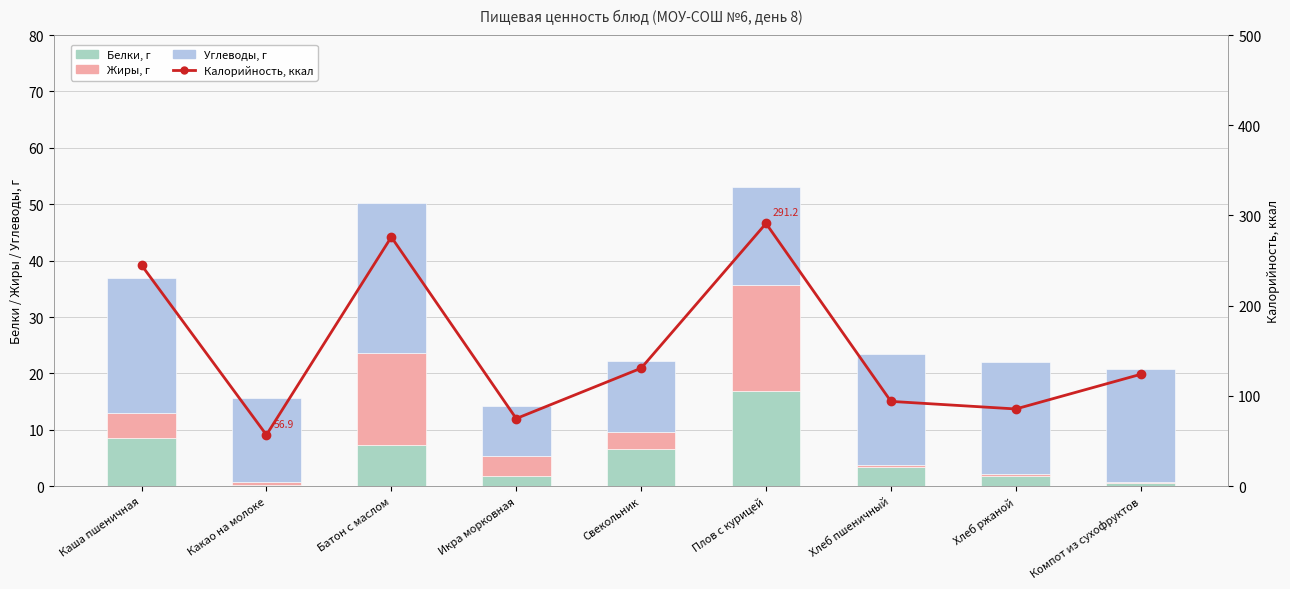

The Жиры, г series shows 10.3 at Плов с курицей. True or false?

False